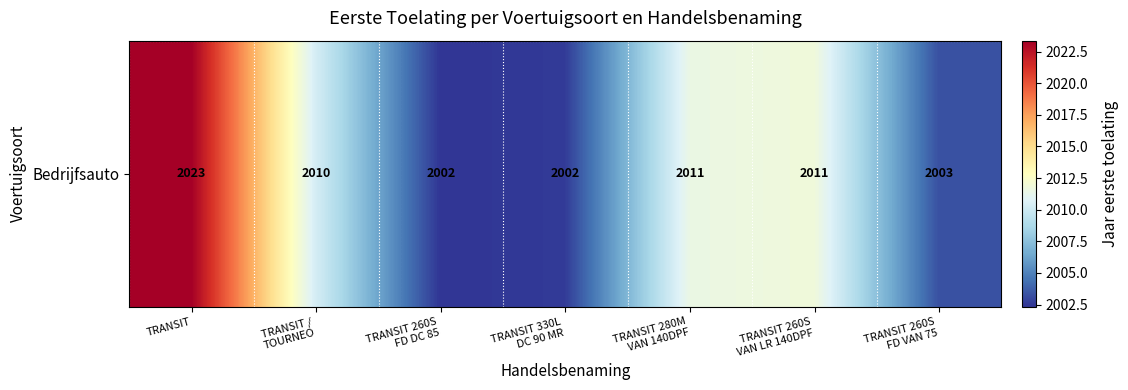

List the labels in order of value, largest first.

TRANSIT, TRANSIT 260S
VAN LR 140DPF, TRANSIT 280M
VAN 140DPF, TRANSIT /
TOURNEO, TRANSIT 260S
FD VAN 75, TRANSIT 330L
DC 90 MR, TRANSIT 260S
FD DC 85